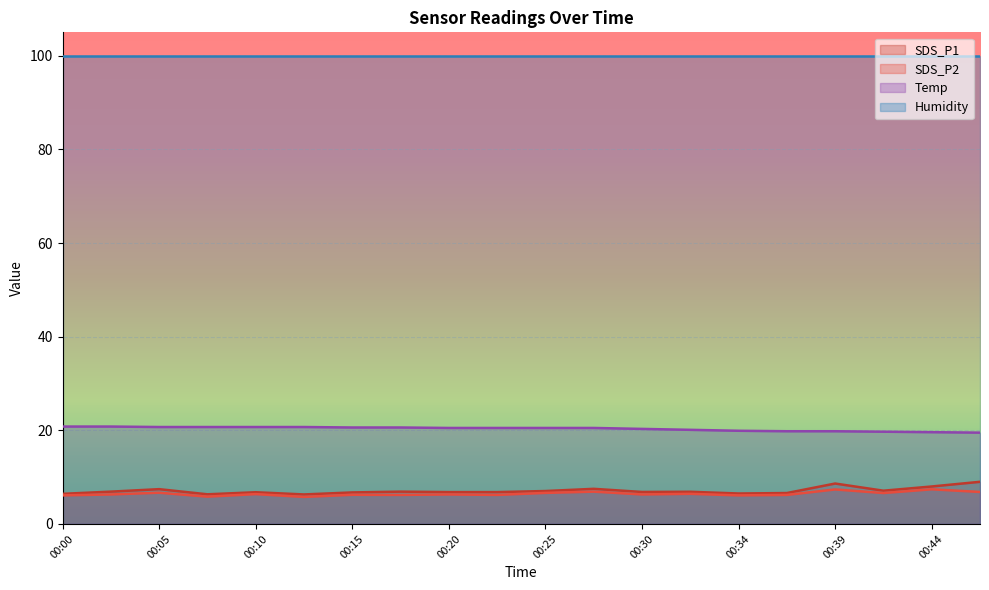

In SDS_P2, how many points are higher than both neighbors (excluding endpoints)?

8